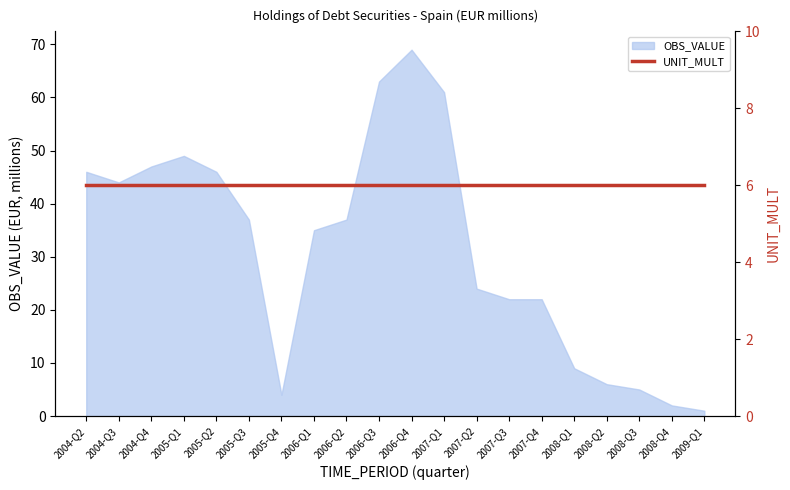

How many interior local peaks (higher than both neighbors) does the data have?

2